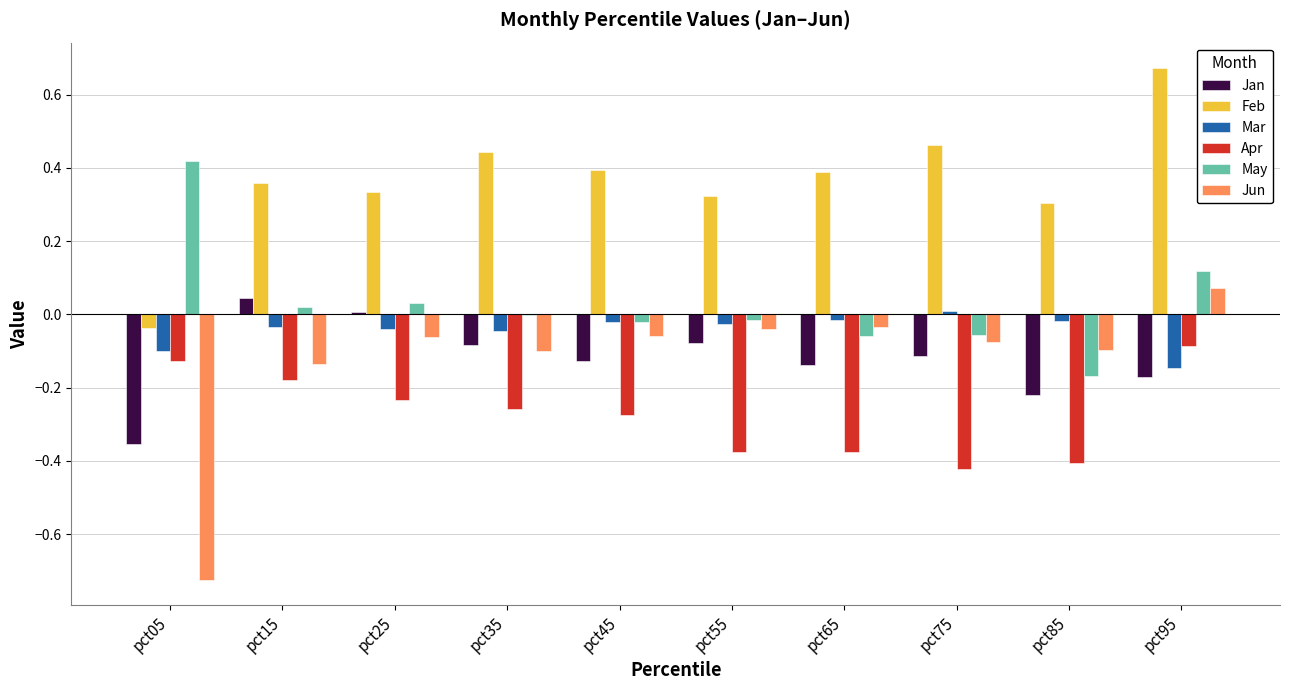

What is the sum of all Jun values?

-1.3